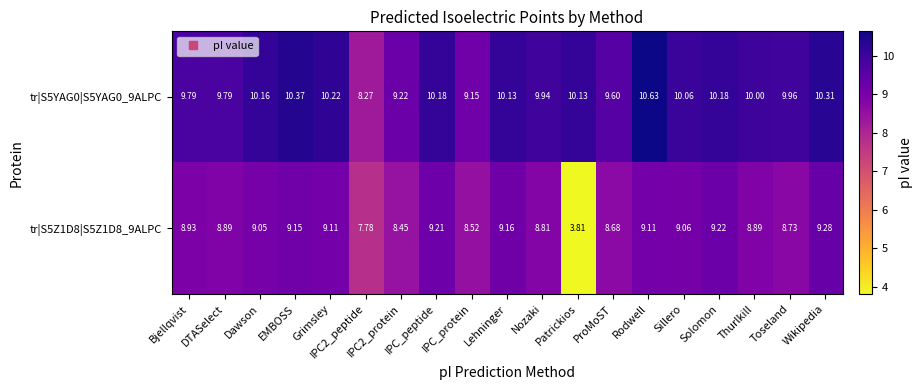

Reading left to right, extract all data points from this chart.

tr|S5YAG0|S5YAG0_9ALPC: Bjellqvist=9.8	DTASelect=9.8	Dawson=10.2	EMBOSS=10.4	Grimsley=10.2	IPC2_peptide=8.3	IPC2_protein=9.2	IPC_peptide=10.2	IPC_protein=9.2	Lehninger=10.1	Nozaki=9.9	Patrickios=10.1	ProMoST=9.6	Rodwell=10.6	Sillero=10.1	Solomon=10.2	Thurlkill=10.0	Toseland=10.0	Wikipedia=10.3
tr|S5Z1D8|S5Z1D8_9ALPC: Bjellqvist=8.9	DTASelect=8.9	Dawson=9.1	EMBOSS=9.2	Grimsley=9.1	IPC2_peptide=7.8	IPC2_protein=8.4	IPC_peptide=9.2	IPC_protein=8.5	Lehninger=9.2	Nozaki=8.8	Patrickios=3.8	ProMoST=8.7	Rodwell=9.1	Sillero=9.1	Solomon=9.2	Thurlkill=8.9	Toseland=8.7	Wikipedia=9.3